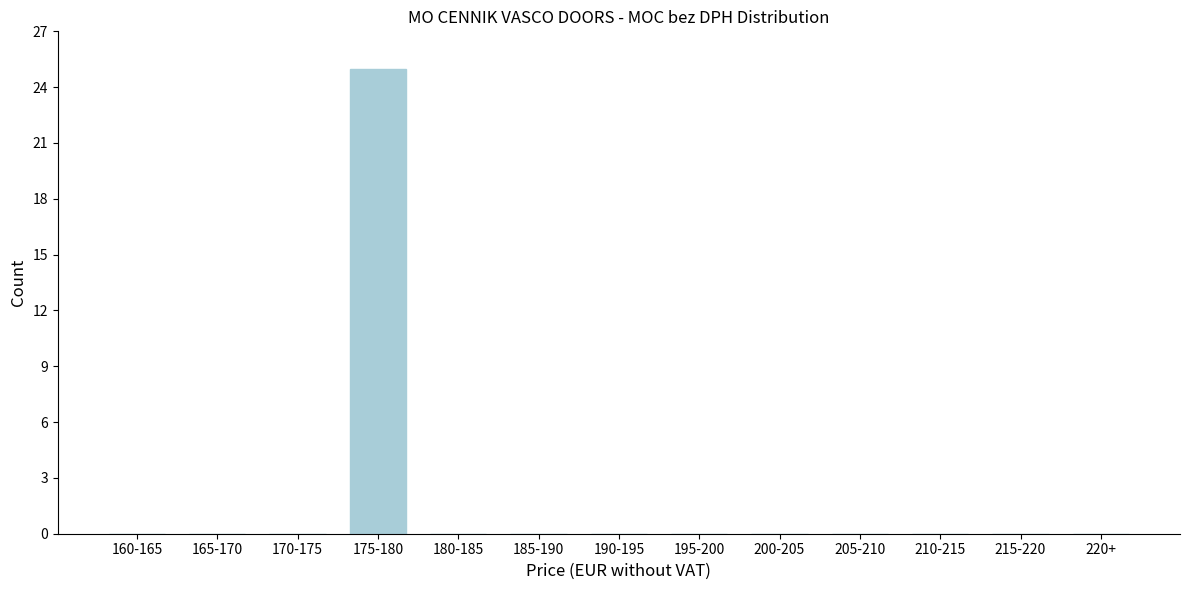

Reading left to right, extract all data points from this chart.

160-165=0	165-170=0	170-175=0	175-180=25	180-185=0	185-190=0	190-195=0	195-200=0	200-205=0	205-210=0	210-215=0	215-220=0	220+=0